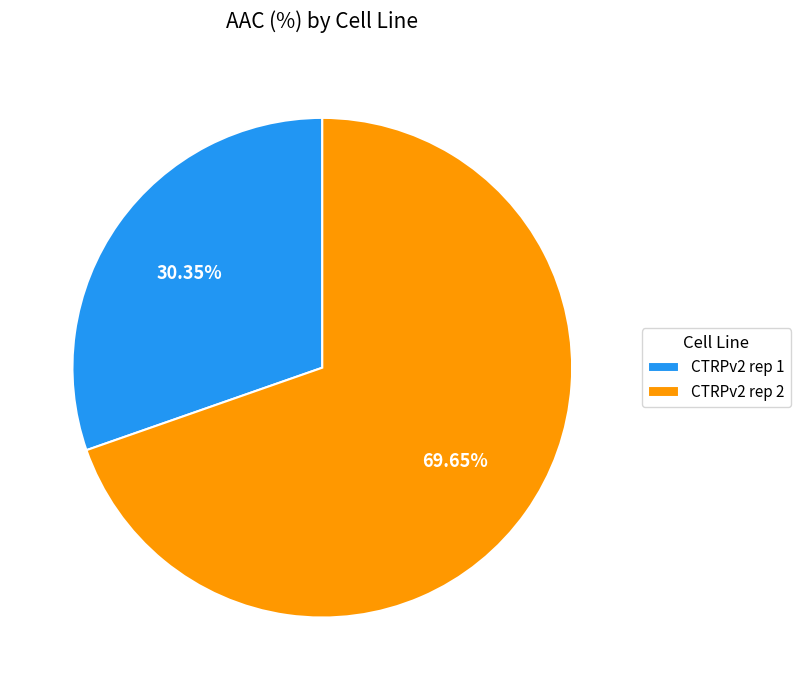

How many slices are in this pie chart?

2